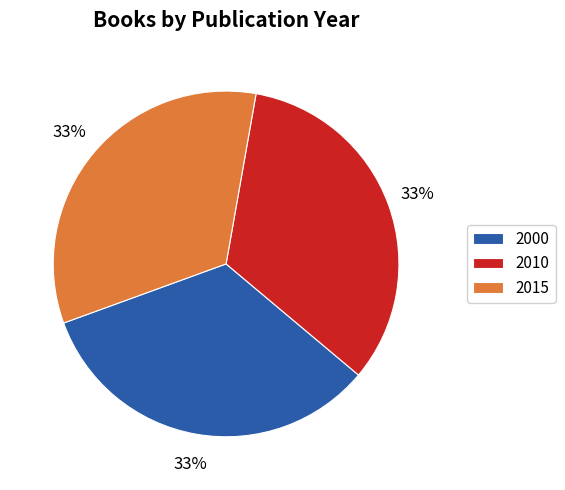

How many segments does this pie chart have?

3